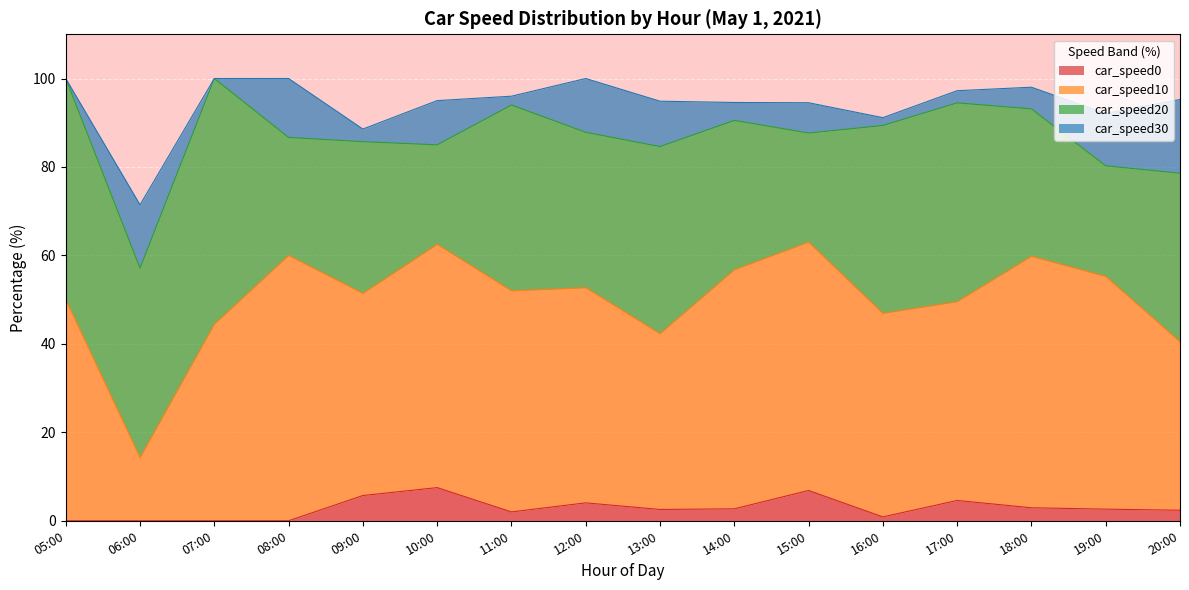

True or false: car_speed10 and car_speed0 cross at least once.

False